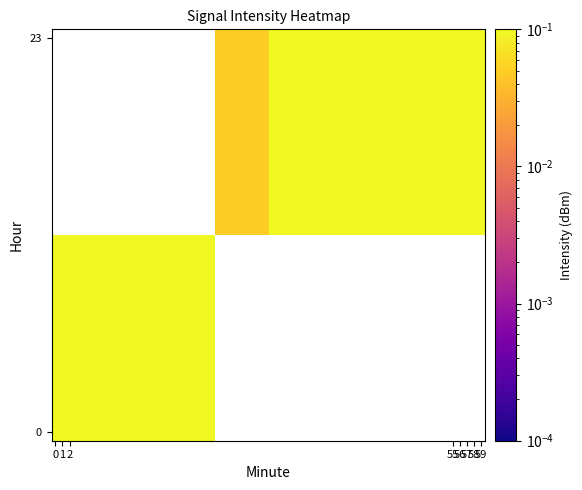

How many data points does each series have?

8